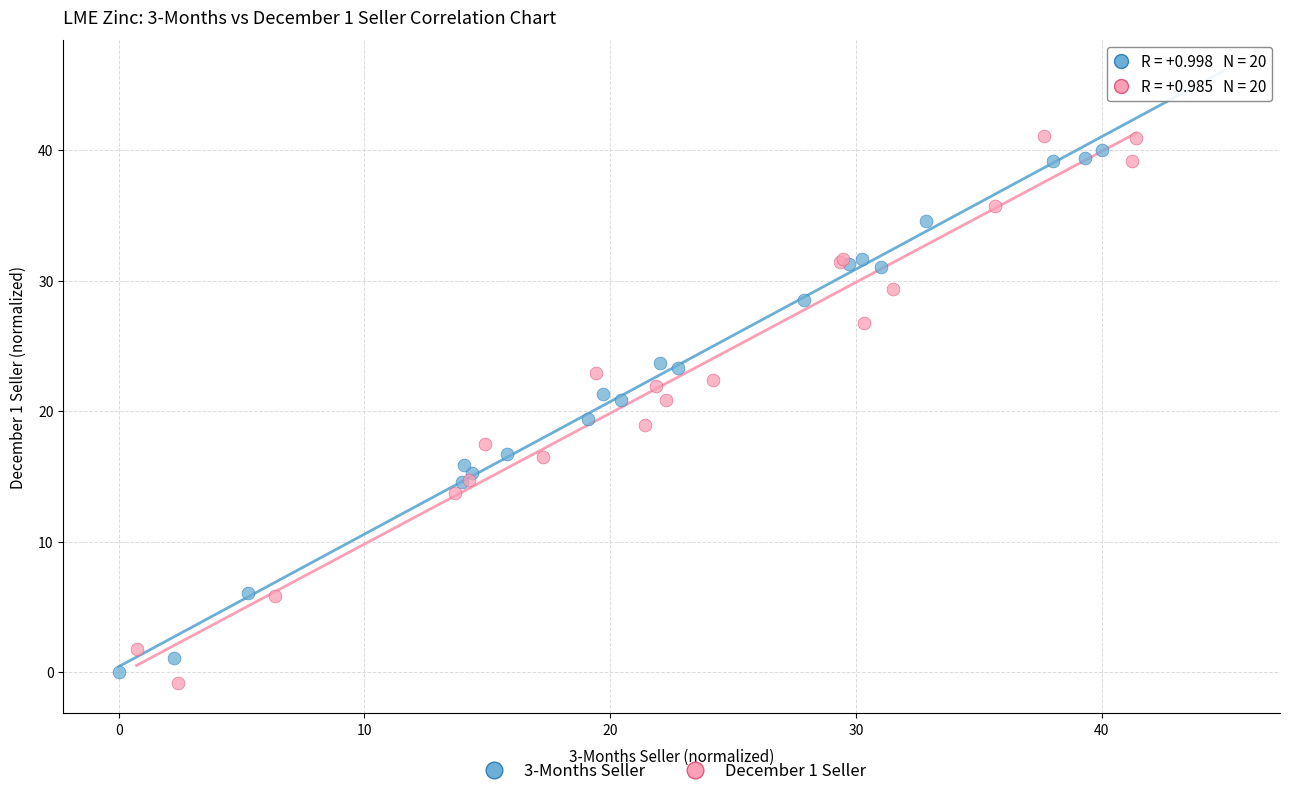

Which series contains the lowest Y value?

December 1 Seller